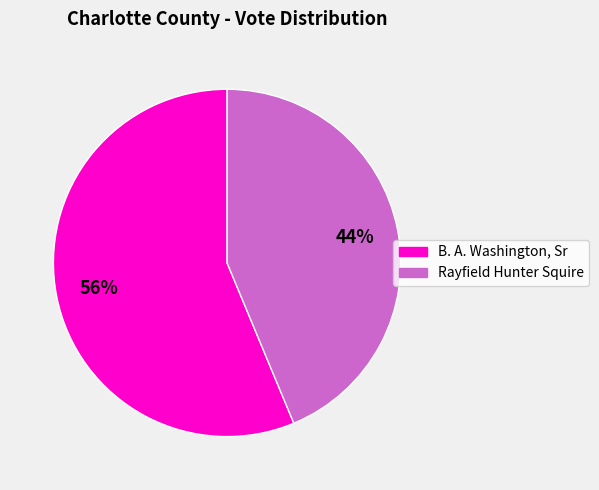

To the nearest percent, what is the combined percentage of Rayfield Hunter Squire and B. A. Washington, Sr?

100%